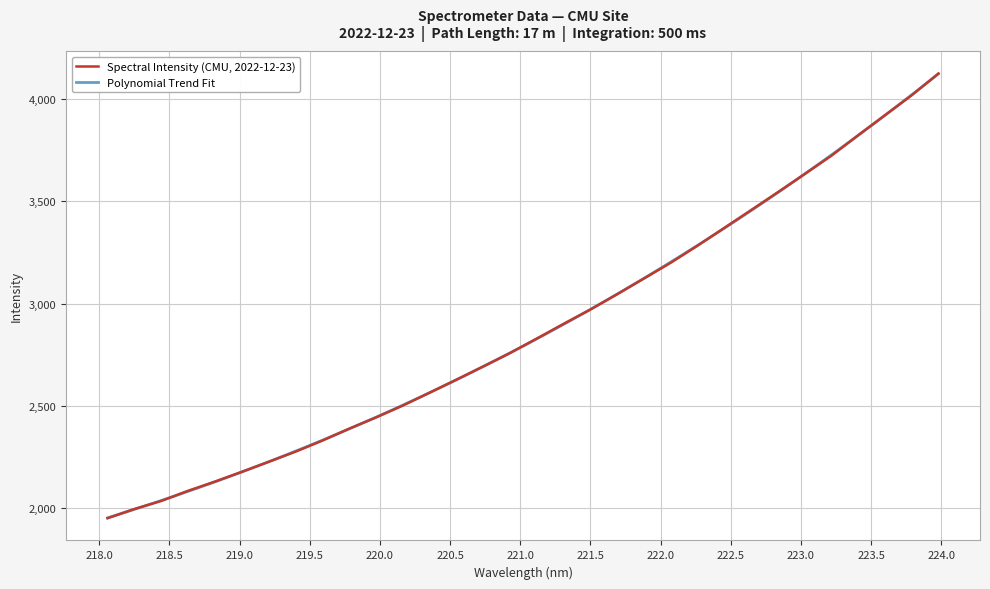

Does the chart display data point markers on the line(s)?

No